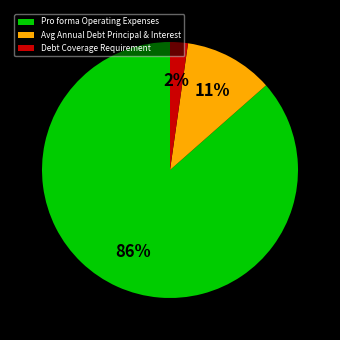

To the nearest percent, what is the average slice percentage?

33%